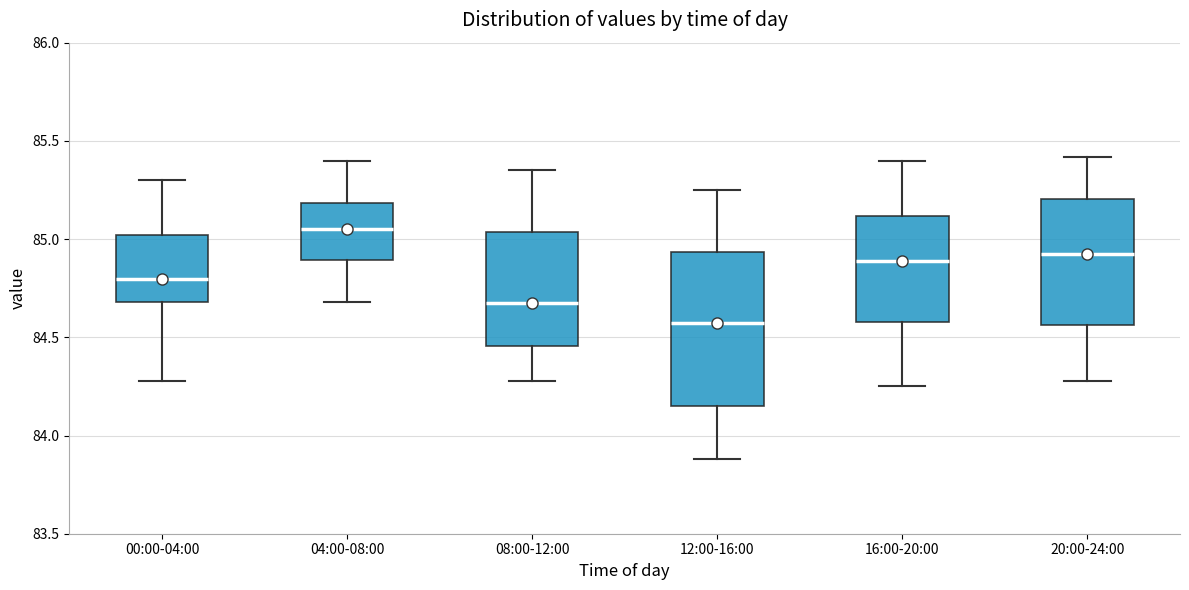

Which box has the highest median line?

04:00-08:00